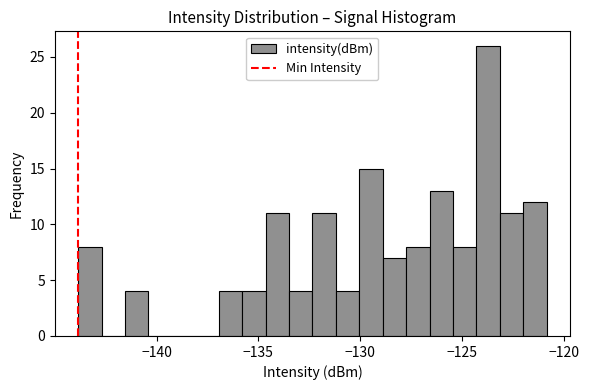

Read against the x-axis, roughly where is the centre of the tallest bar?

-123.5